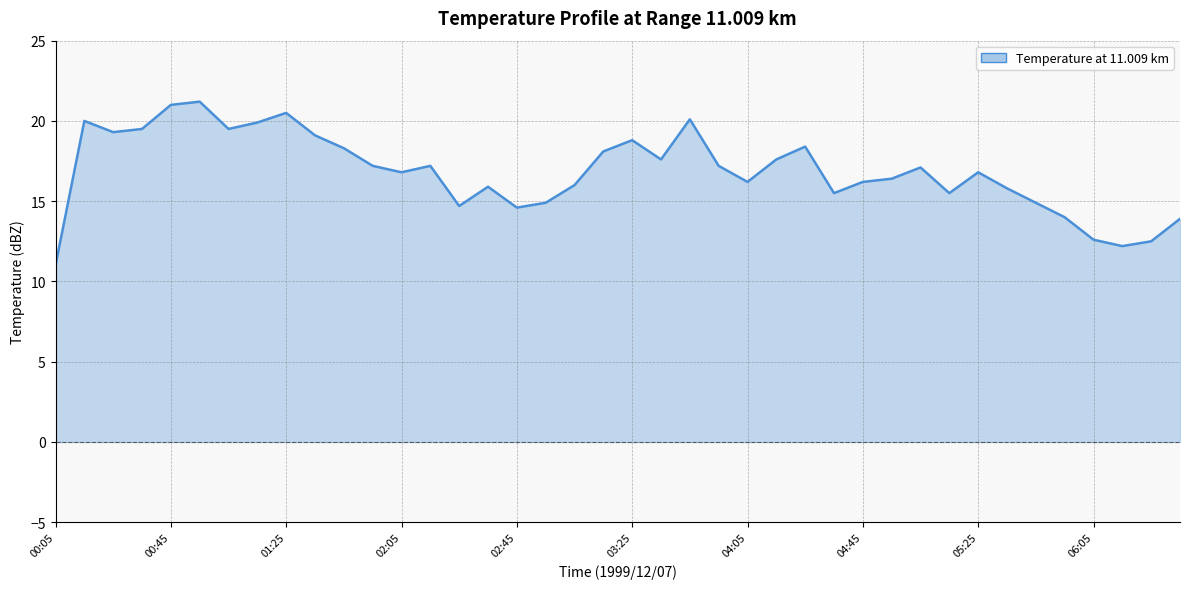

What is the minimum value shown in the chart?

11.0